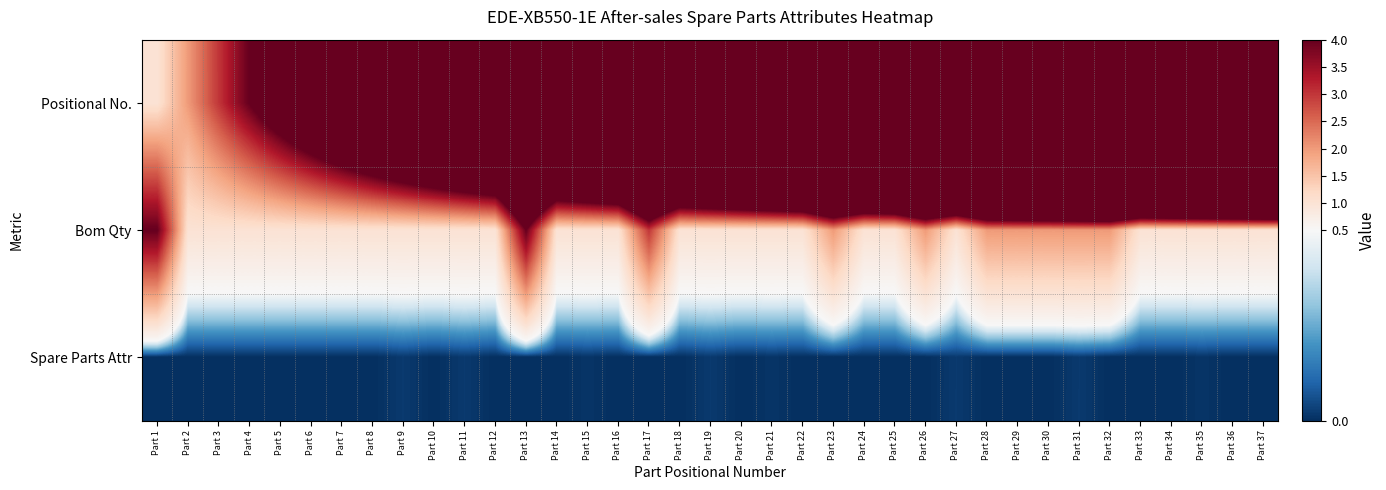

How many categories are shown in the chart?

37